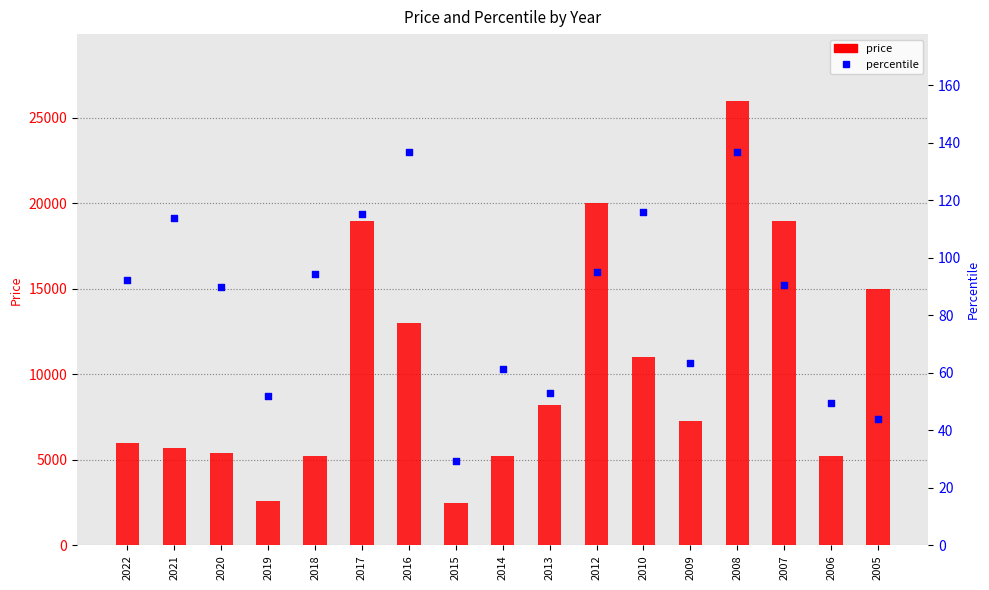

Is the value of percentile at 2008 greater than the value of price at 2017?

No